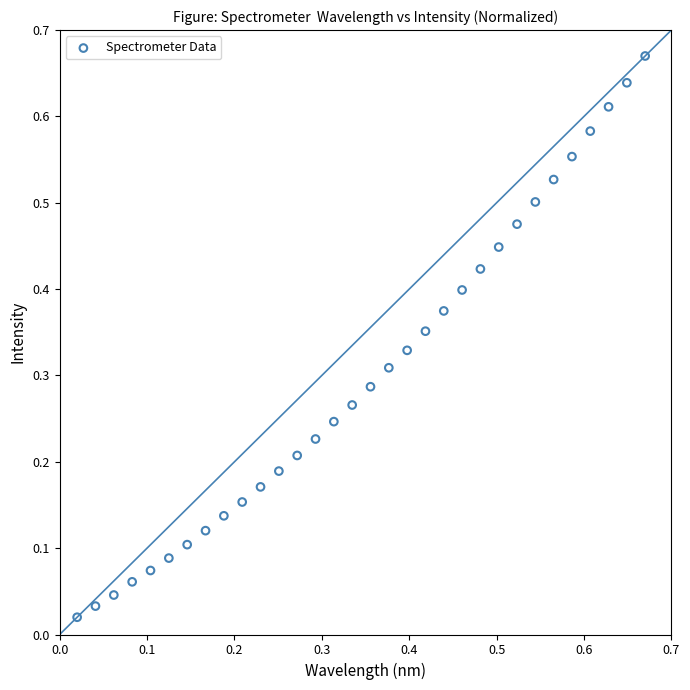

How many data points are displayed?

32